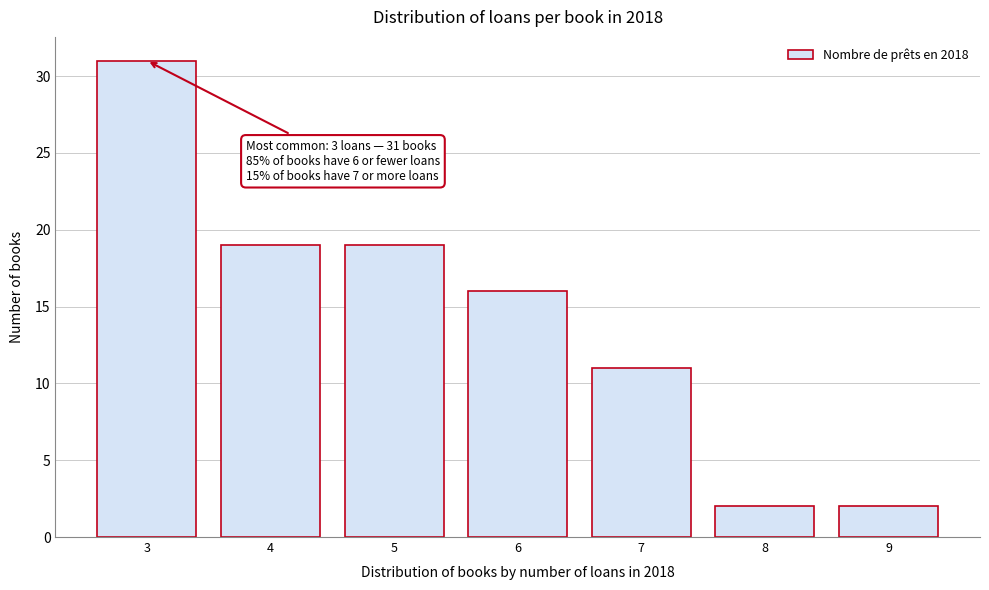

Reading left to right, list all the values displayed in this chart.

31	19	19	16	11	2	2